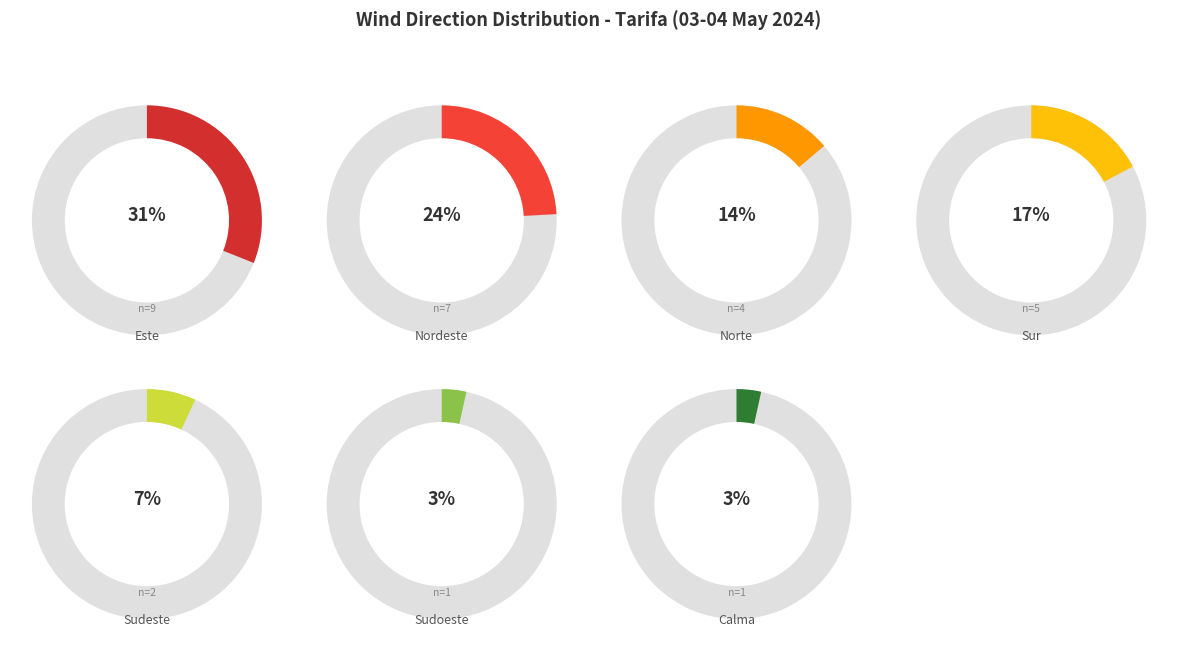

Count the number of slices in the pie.

7